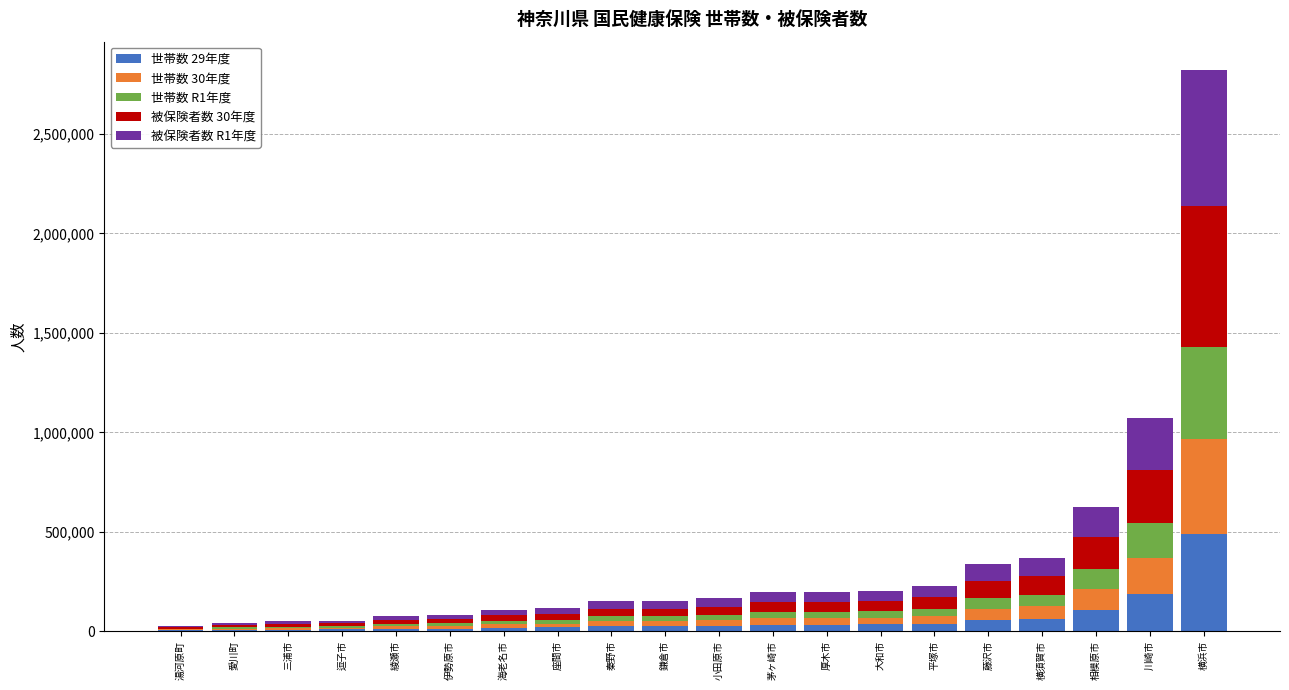

At which label does 世帯数 29年度 reach its peak?

横浜市